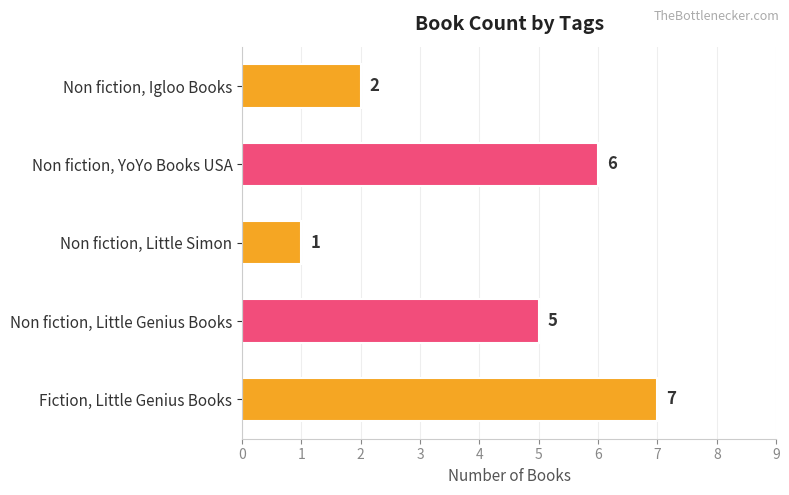

What is the average value?

4